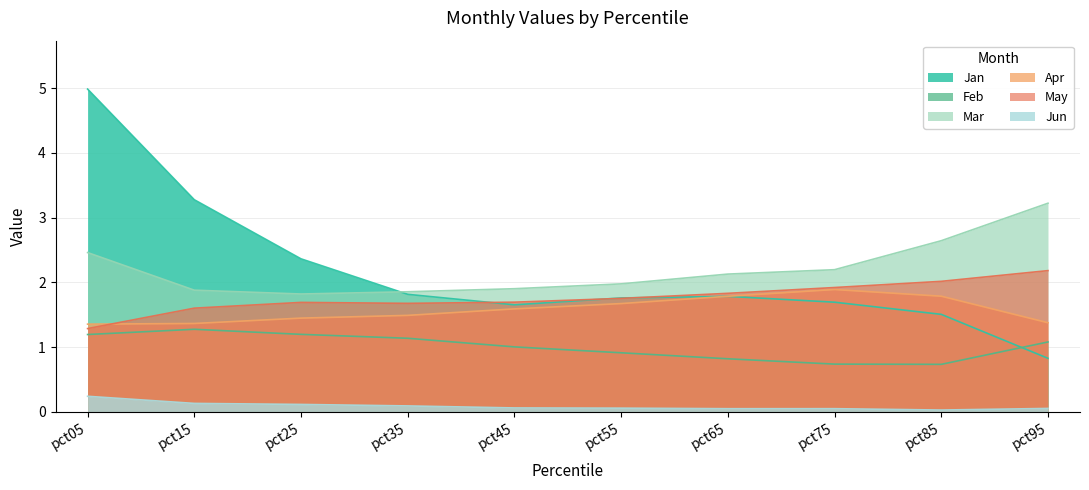

Count the Apr values in the range 1 to 2.

10